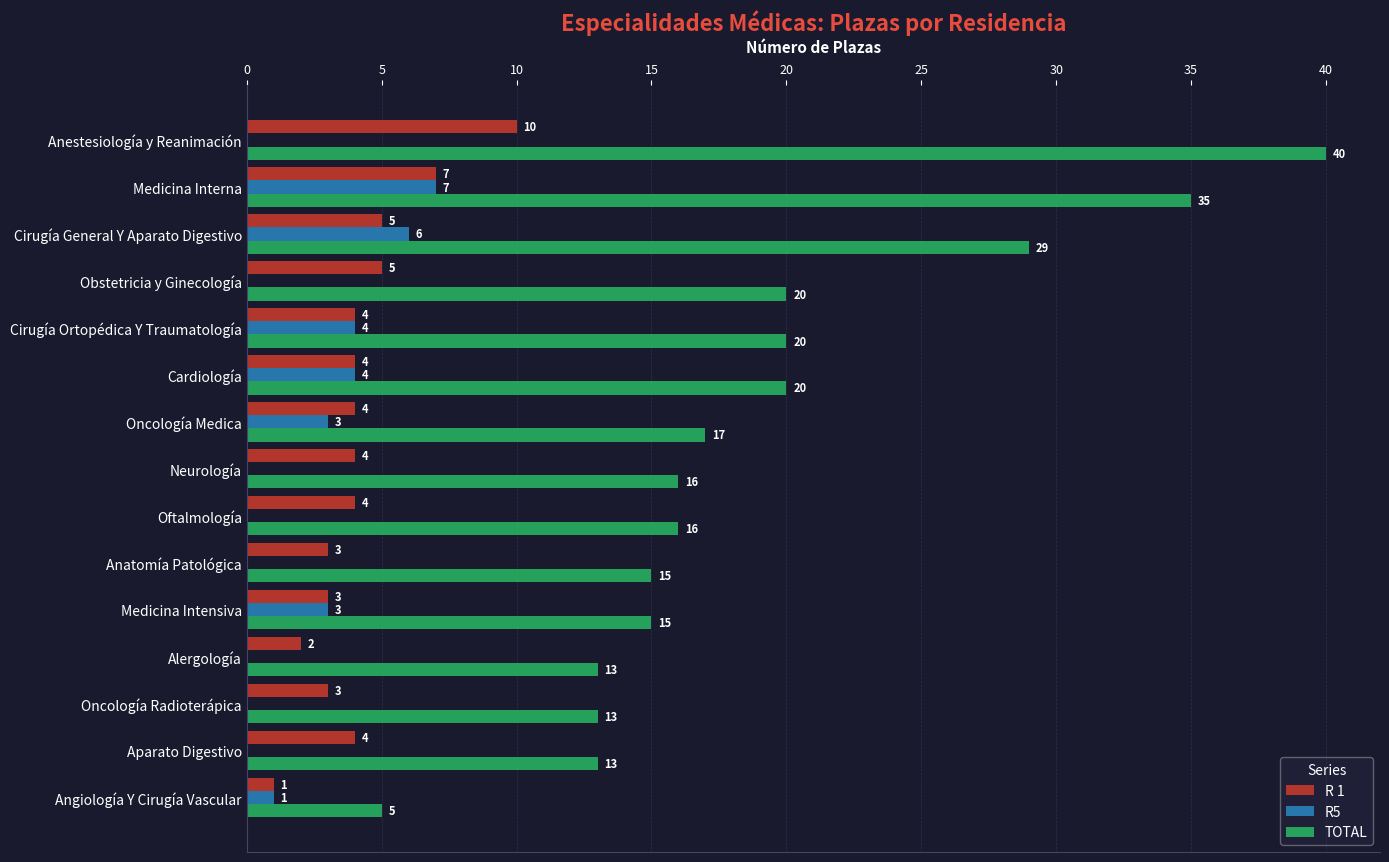

What is the average value of the R 1 series?

4